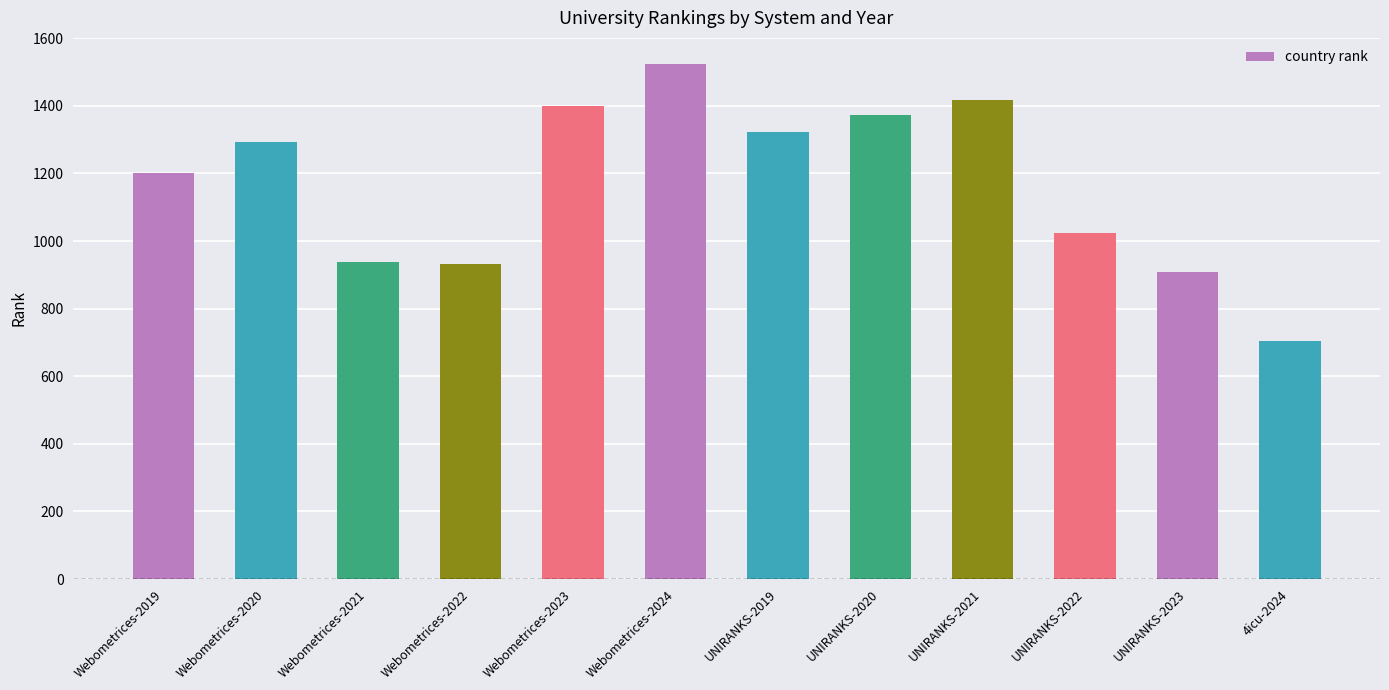

What value does the data have at UNIRANKS-2021, to the nearest 50?

1400